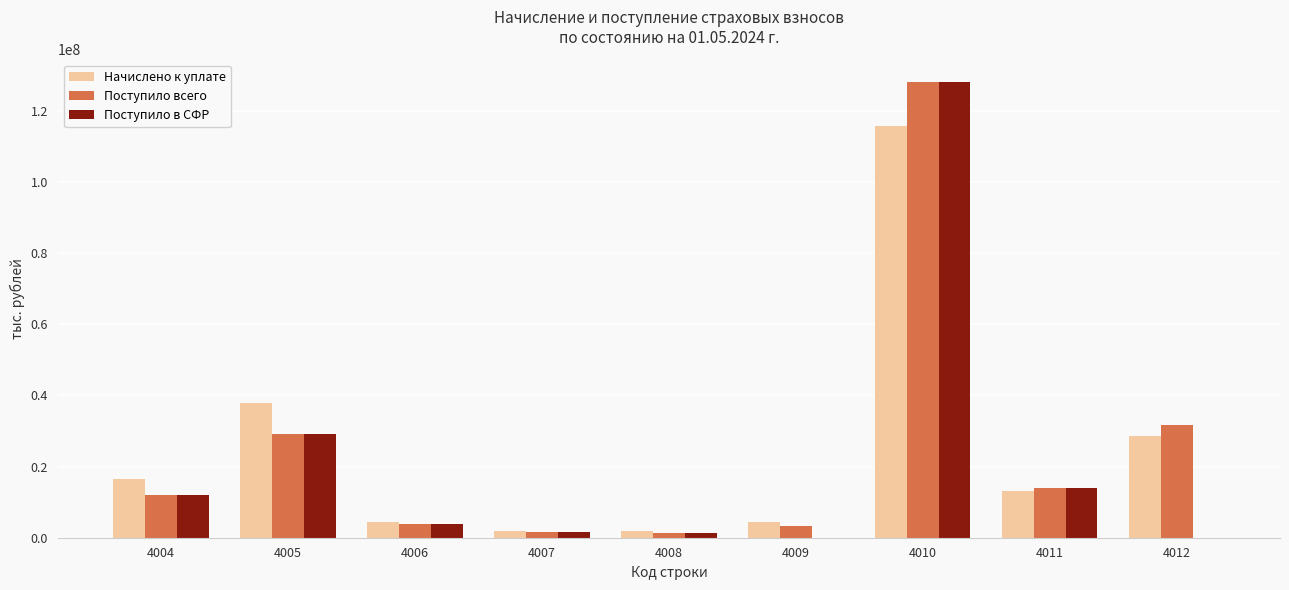

True or false: Поступило всего has a value of 12697723 at 4012.

False